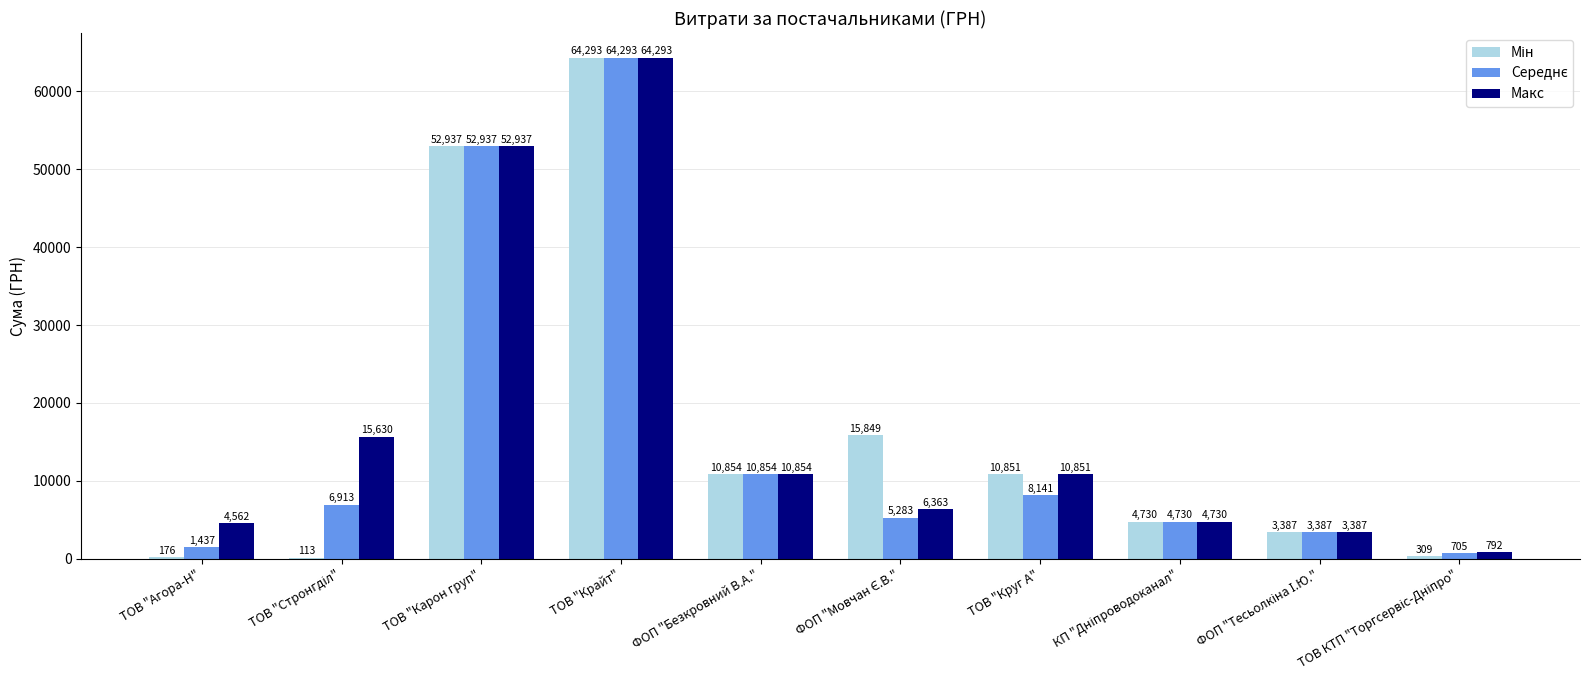

Which series has the largest total across all categories?

Макс